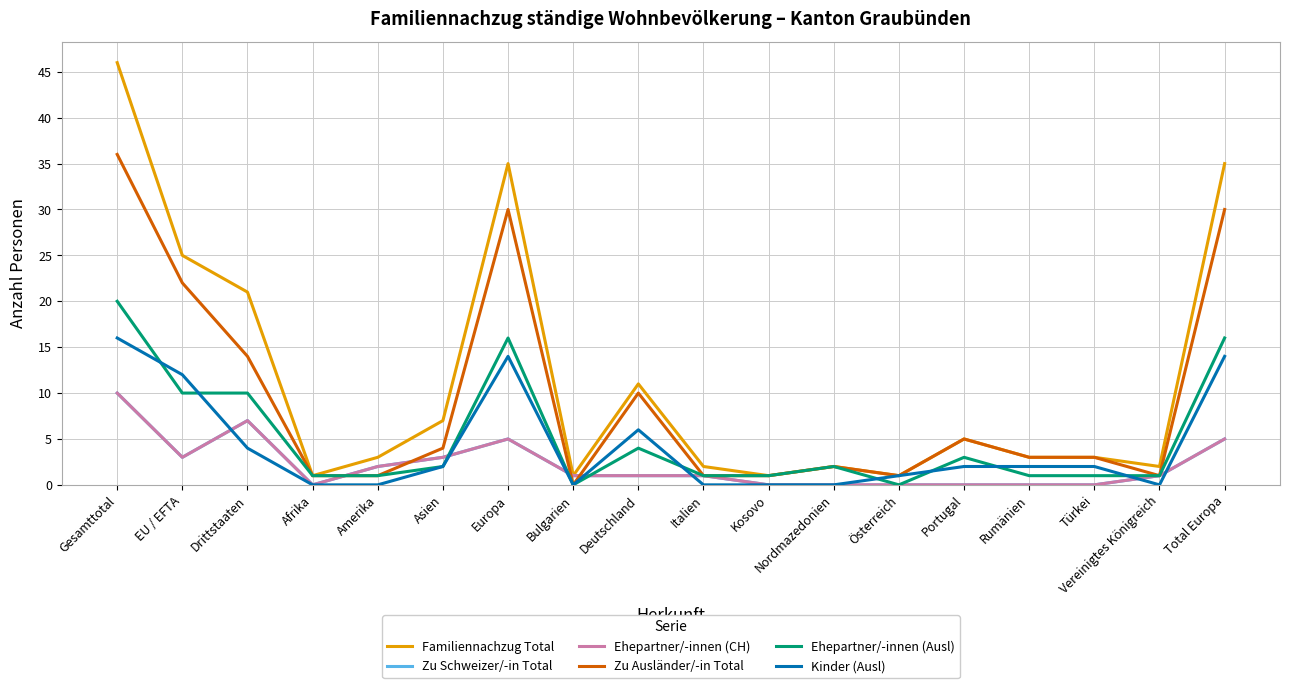

Between which two adjacent categories do Ehepartner/-innen (CH) and Ehepartner/-innen (Ausl) first intersect?

Afrika and Amerika